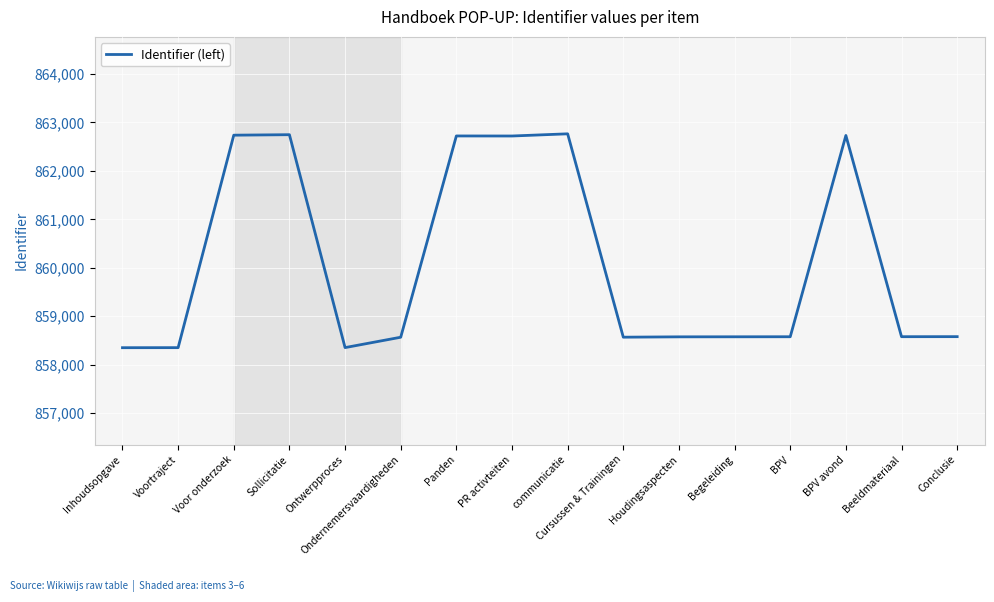

Where is the data nearest to the value 860557?

Conclusie